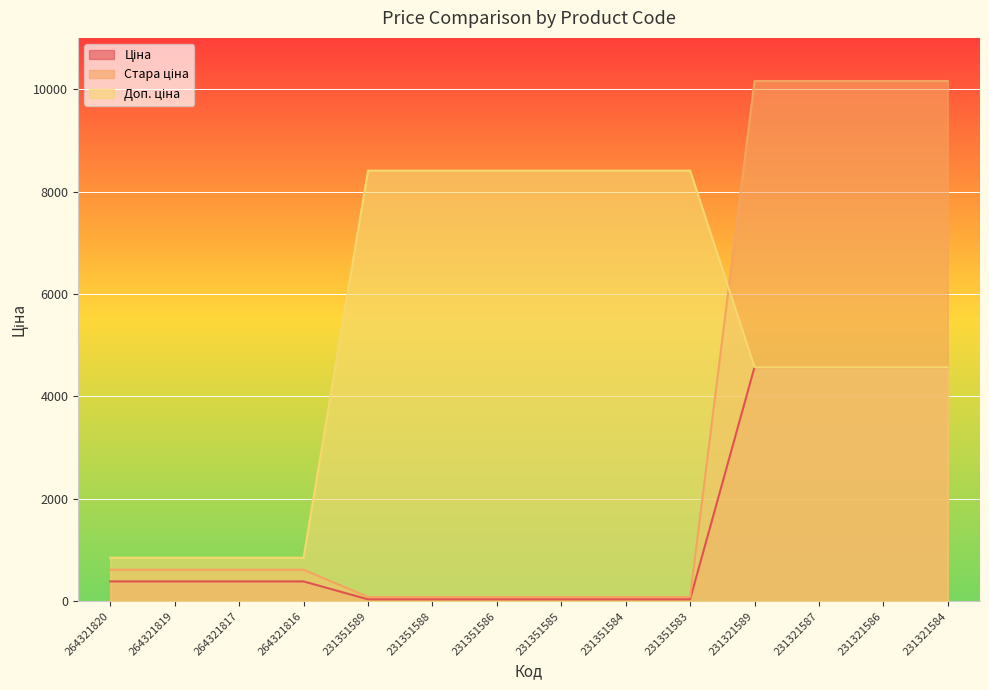

How many values in the Ціна series are below 386?

6